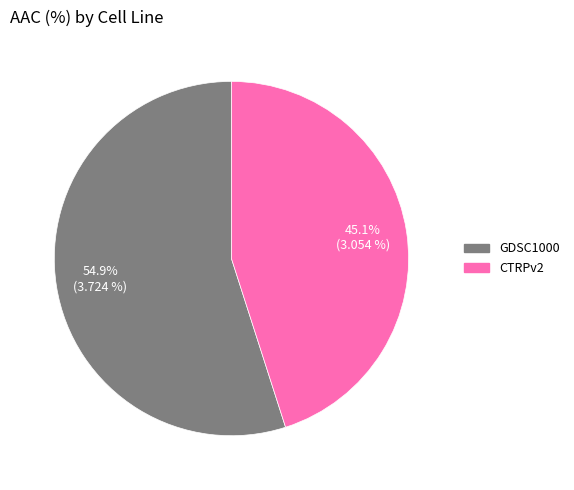

Which slice represents more than half of the pie?

GDSC1000